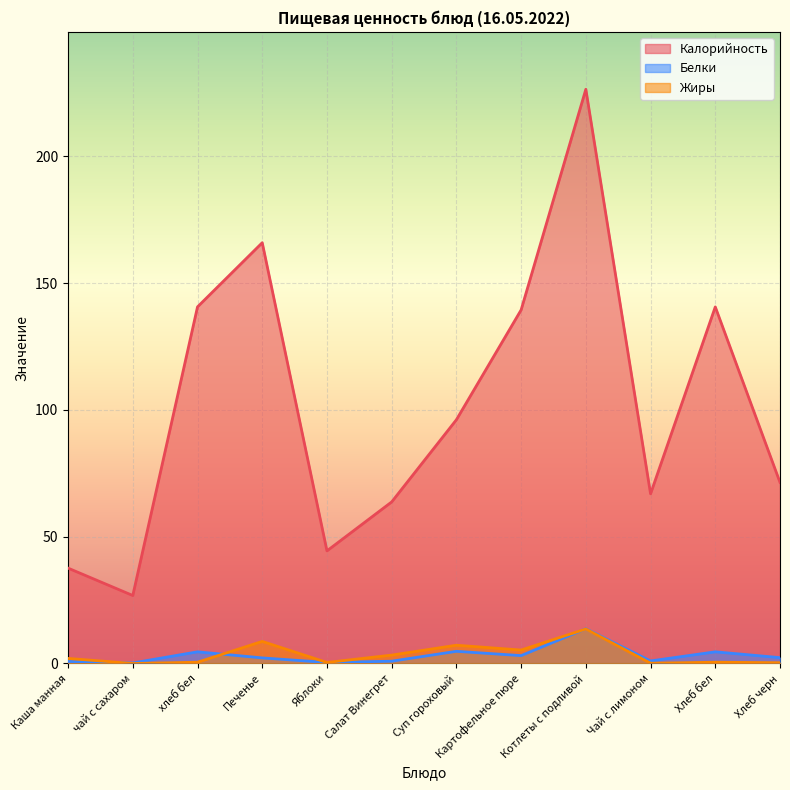

Reading right to left, list all the values displayed in this chart.

Калорийность: 71.4	140.6	66.9	226.4	139.4	96.1	63.7	44.4	165.9	140.6	26.8	37.6
Белки: 2.3	4.6	1.0	13.7	3.1	4.8	0.9	0.4	2.2	4.6	0.2	0.8
Жиры: 0.3	0.5	0.1	13.6	5.3	7.2	3.3	0.4	8.7	0.5	0.0	2.0